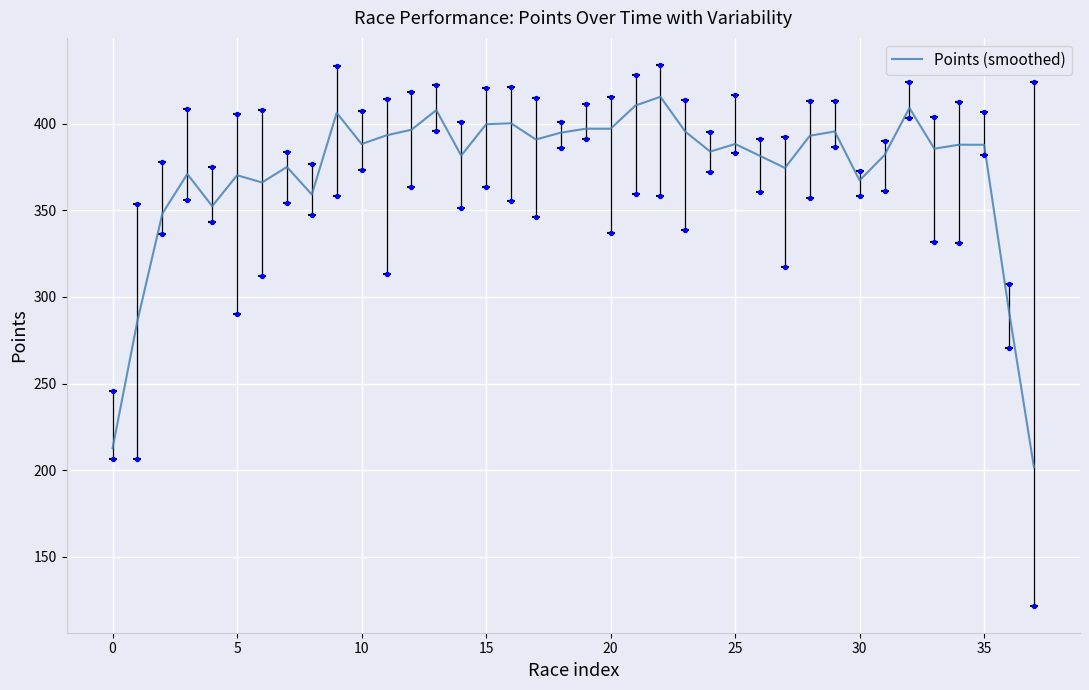

What is the change in value from 14 to 17?

+9.3